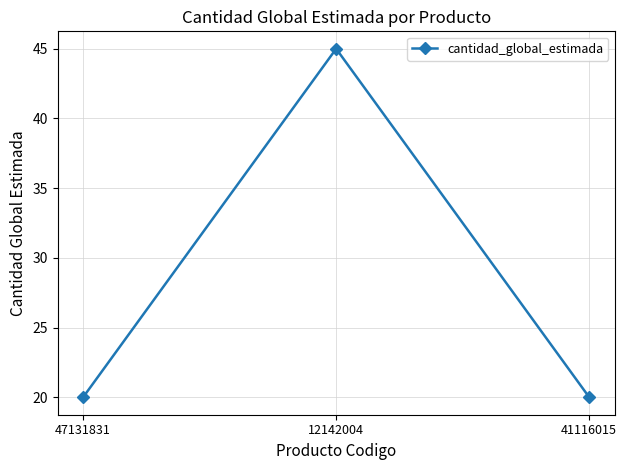

What is the greatest value displayed?

45